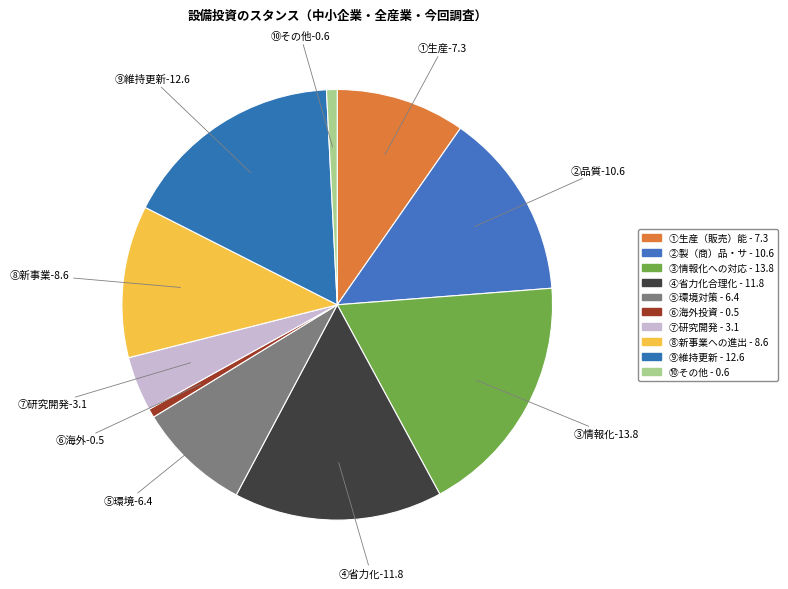

What is the largest slice in the pie chart?

③情報化-13.8